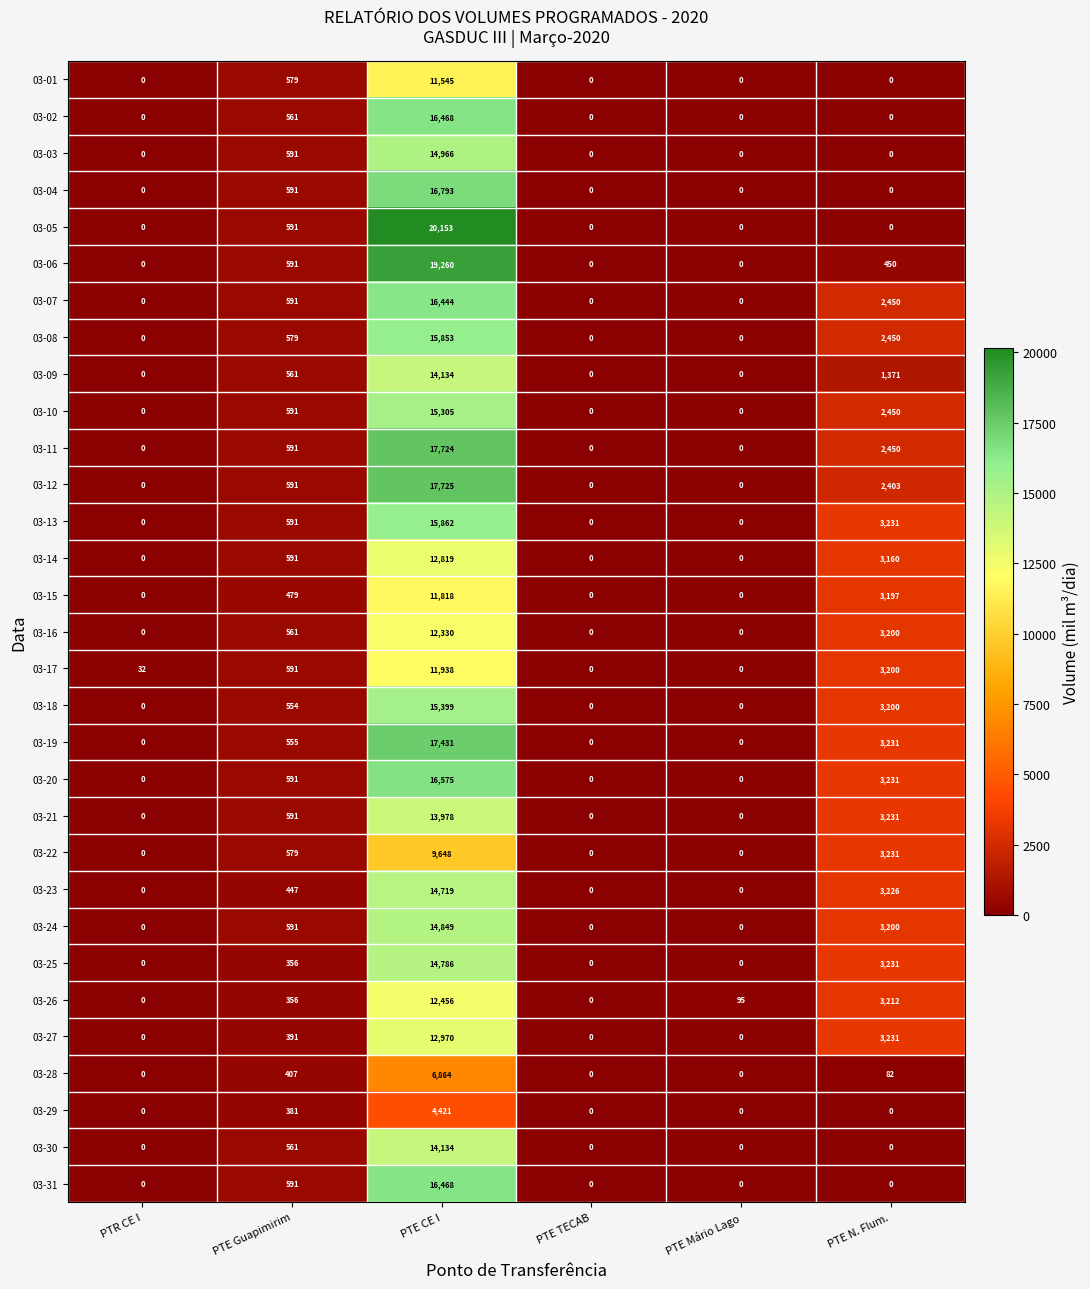

What is the average value of the 03-11 series?

3461